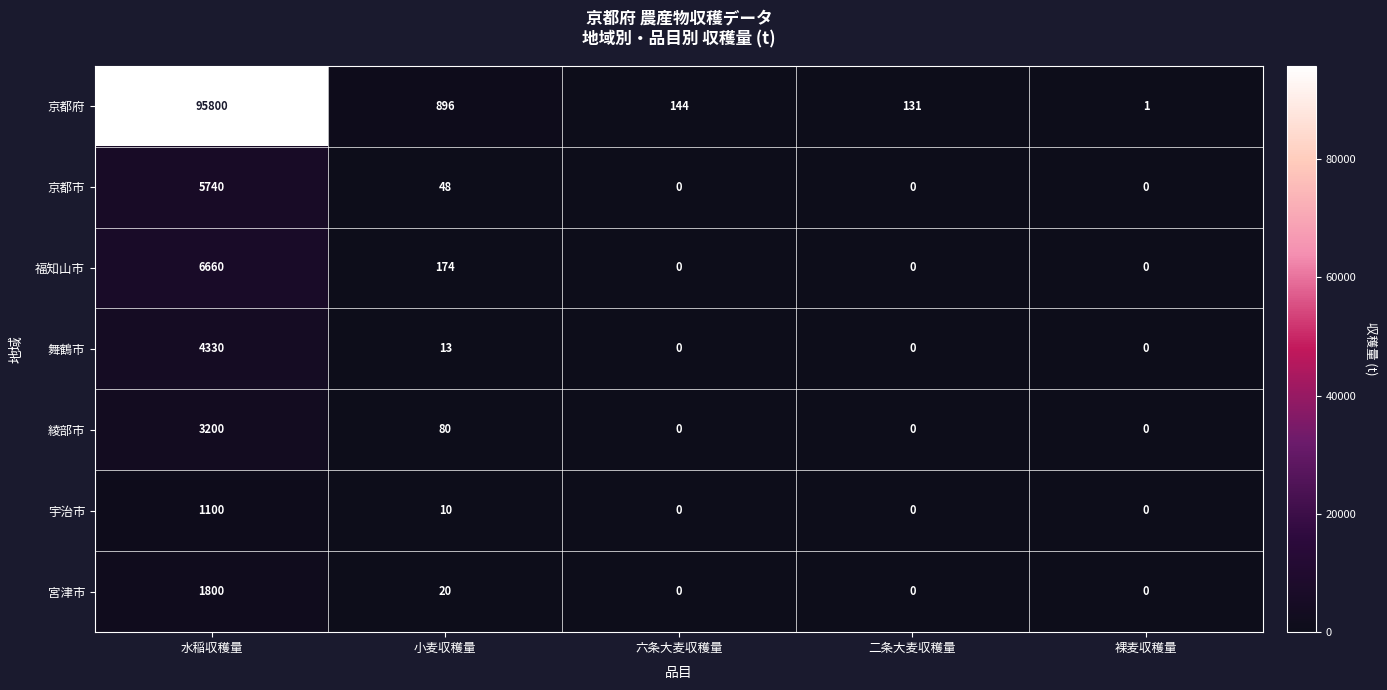

How many data points does each series have?

5